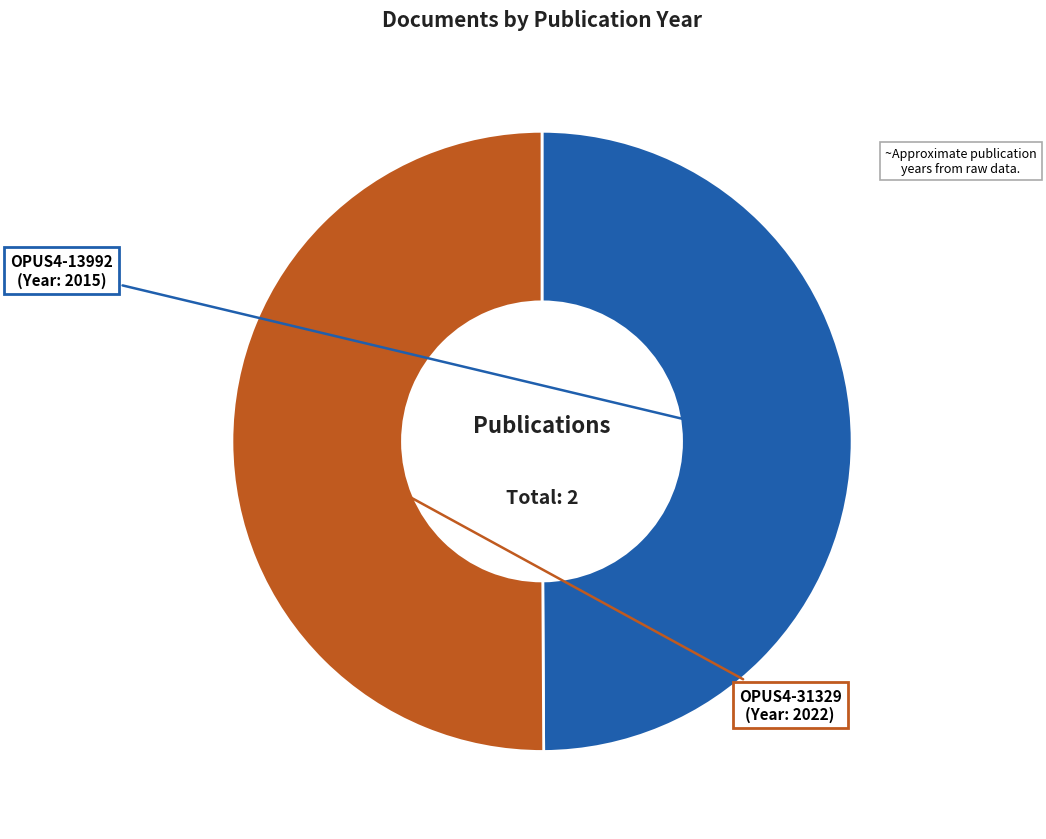

How many slices are in this pie chart?

2